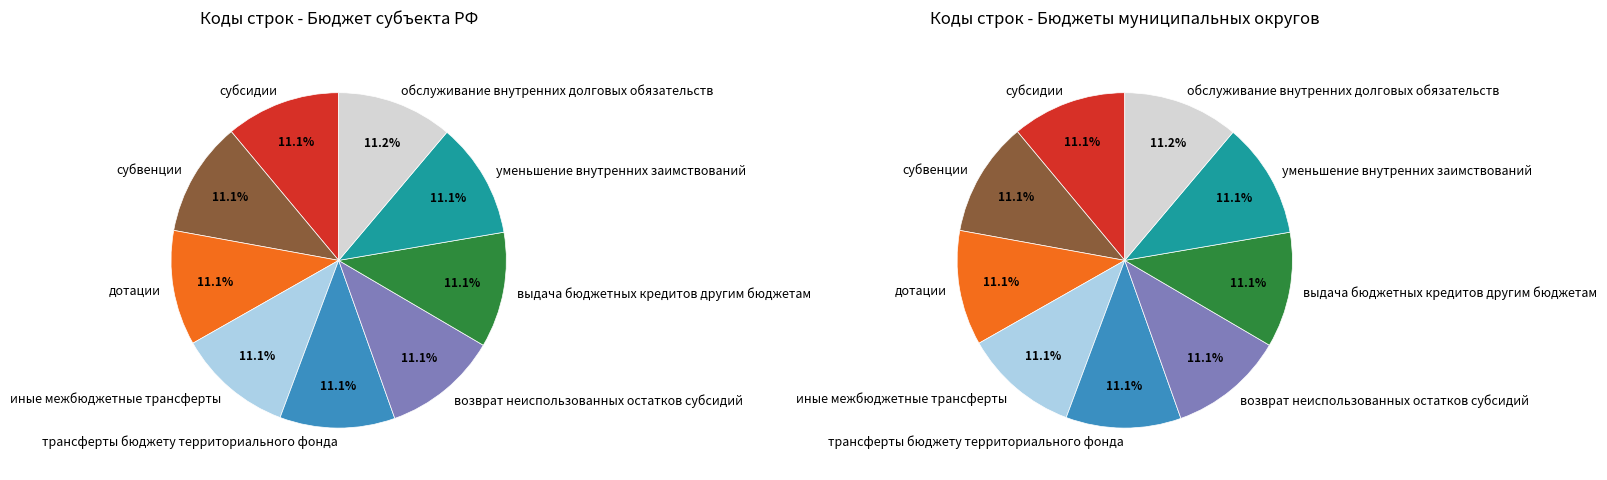

Which category has the smallest portion of the pie?

субсидии